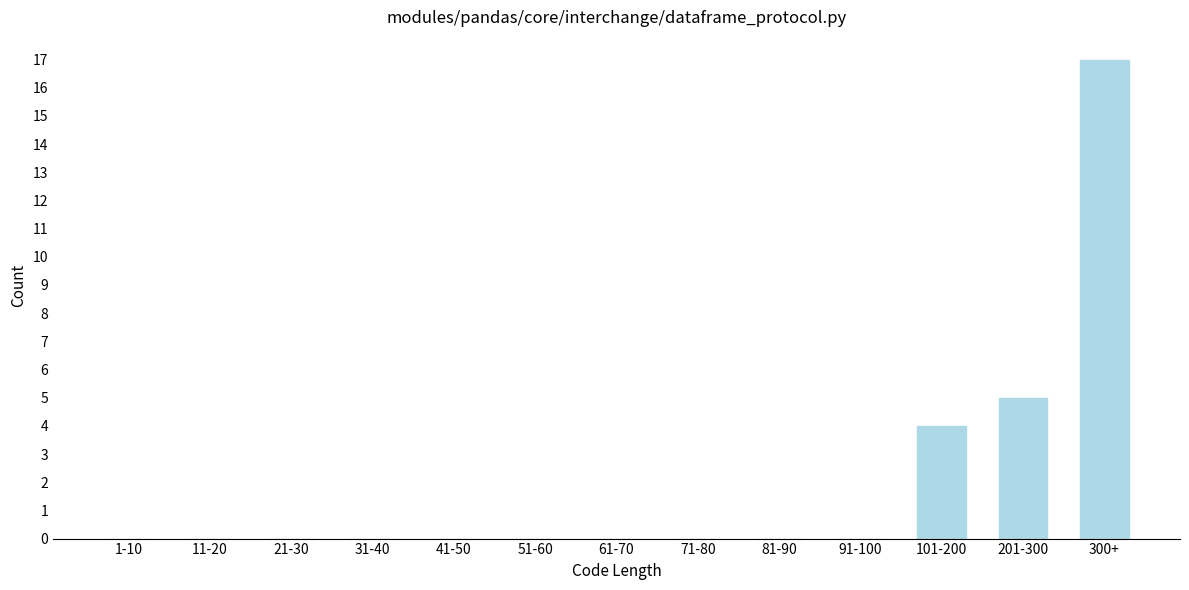

Reading left to right, what are all the values shown in this chart?

1-10=0	11-20=0	21-30=0	31-40=0	41-50=0	51-60=0	61-70=0	71-80=0	81-90=0	91-100=0	101-200=4	201-300=5	300+=17